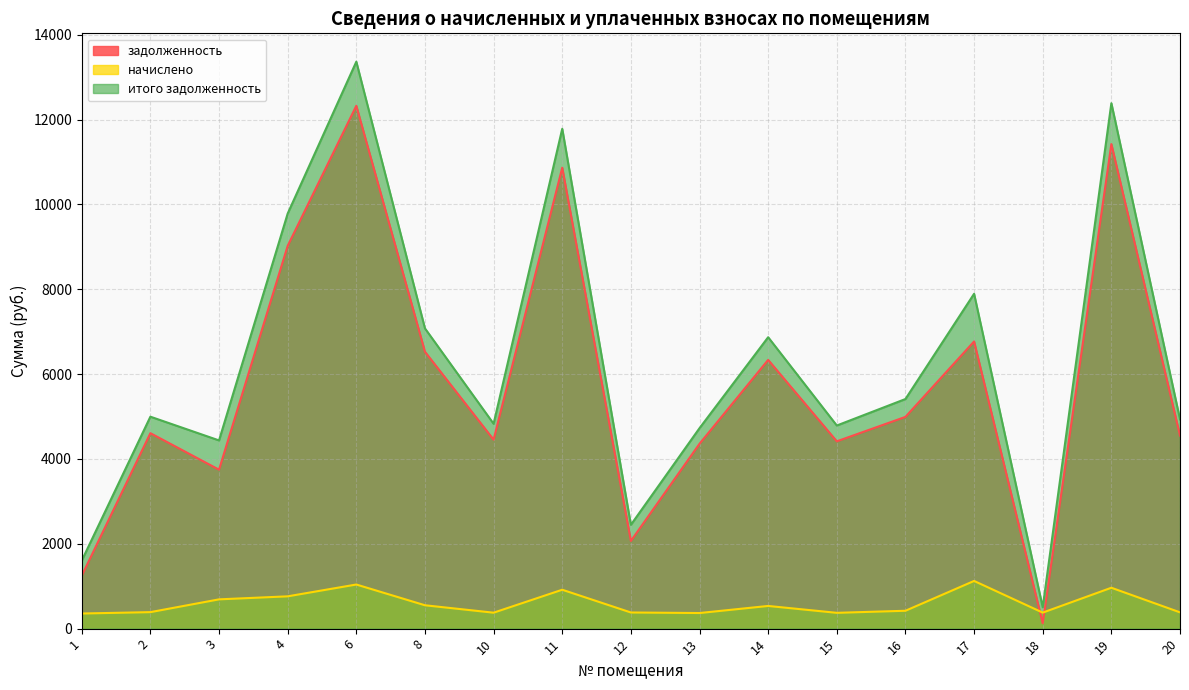

Where is the first local maximum for задолженность?

2